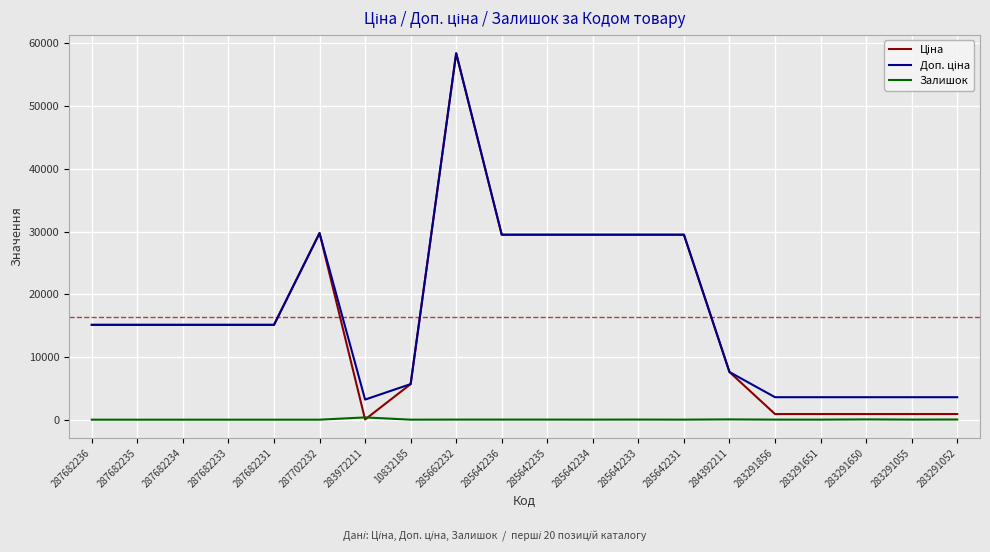

What is the greatest value displayed?

58426.5